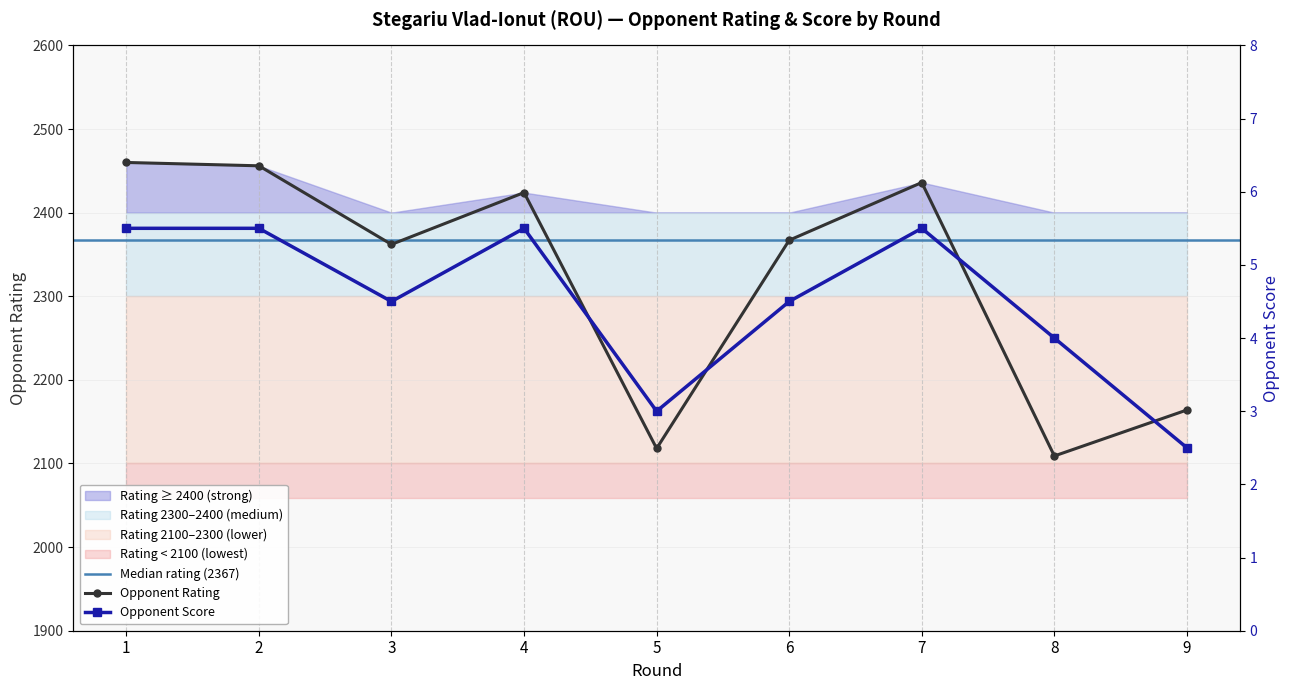

Which series has the largest total across all categories?

Rating